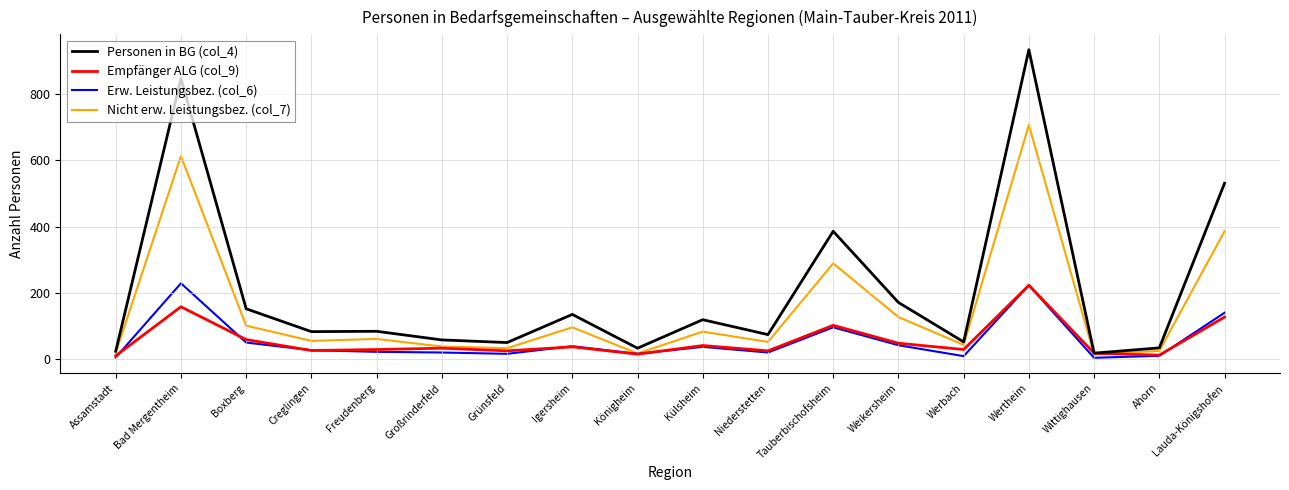

At which category does the chart reach its peak across all series?

Wertheim